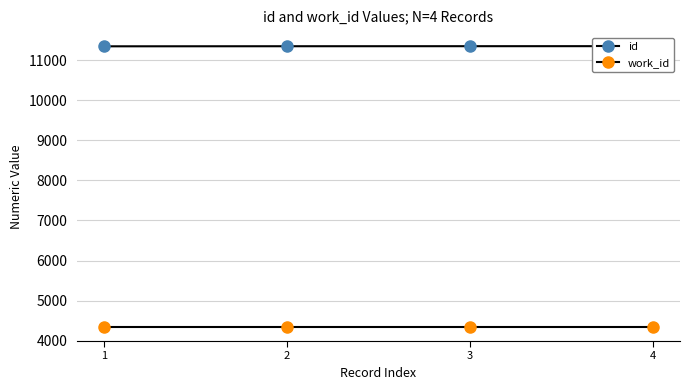

Which series has the largest total across all categories?

id